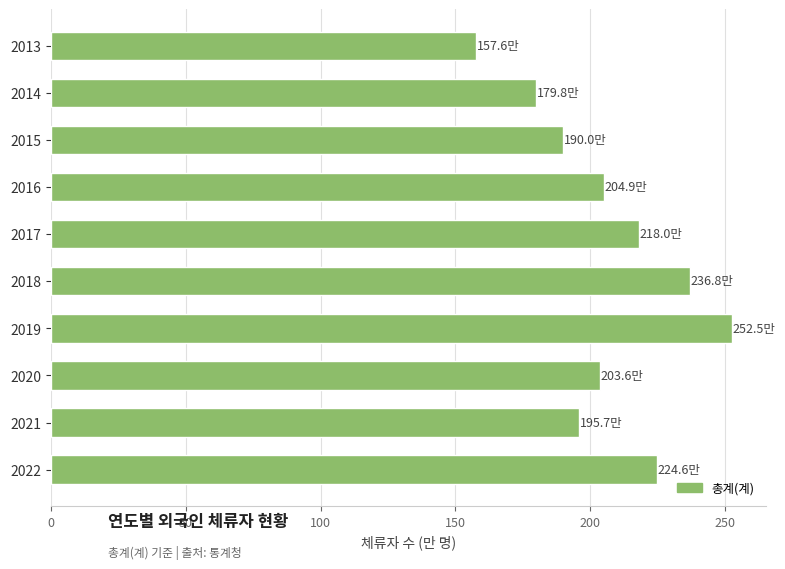

Which category has the highest value across all series?

2019